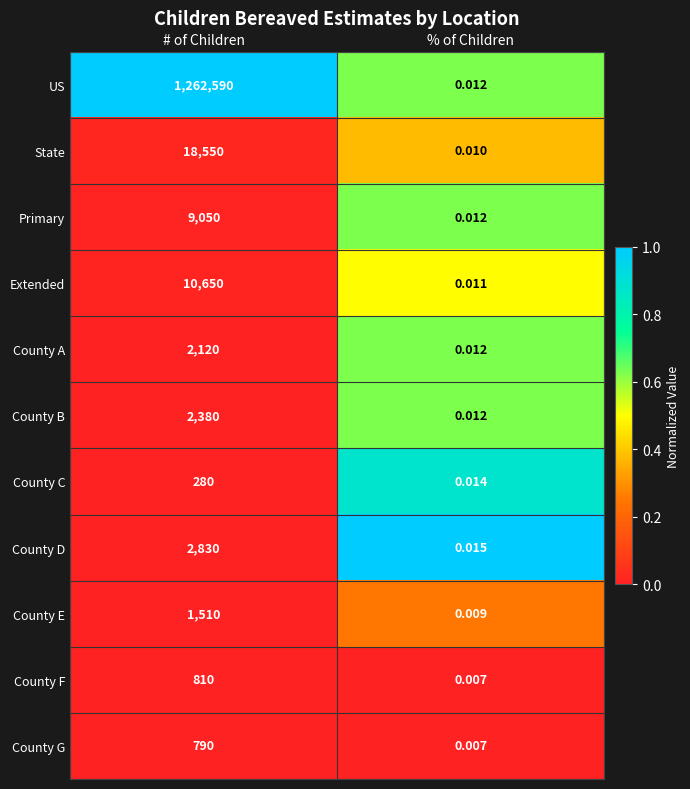

At which category does the chart reach its peak across all series?

# of Children